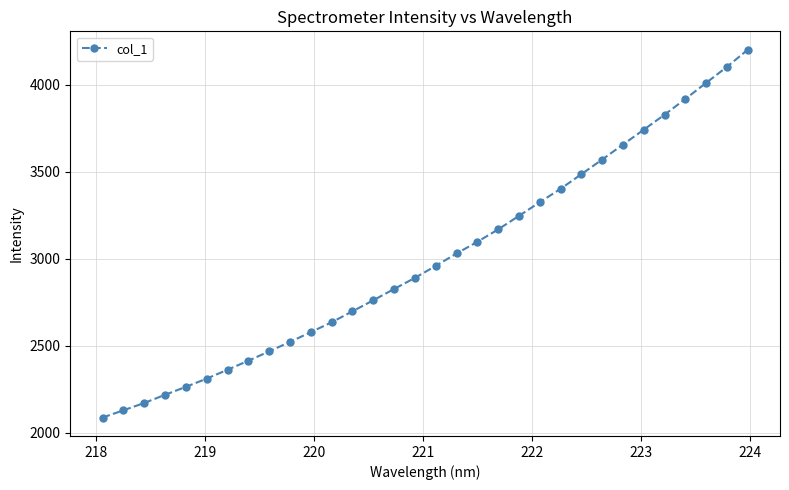

What is the difference between the maximum and minimum values?

2112.0